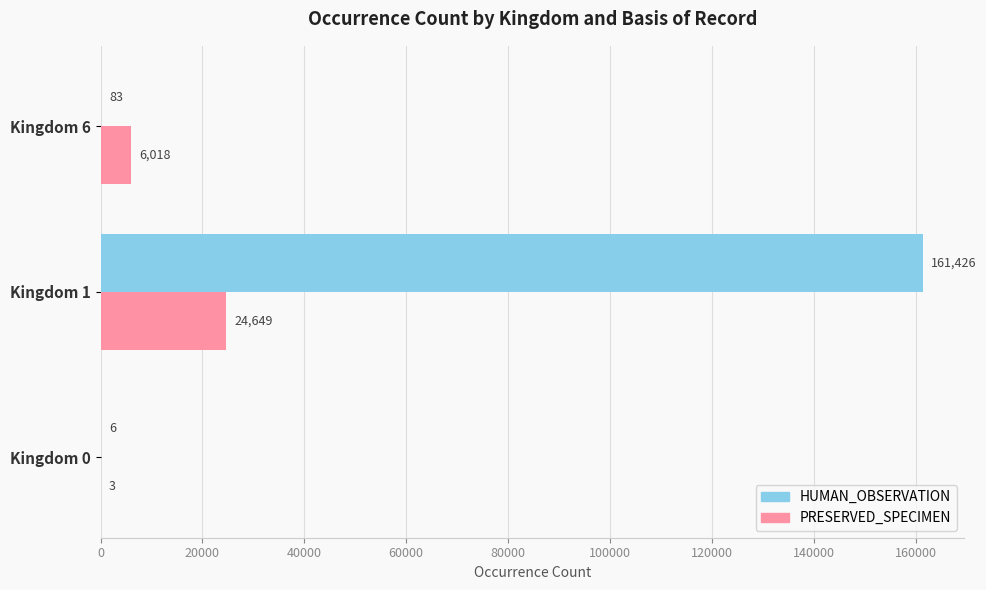

What is the total value across all series at Kingdom 6?

6101